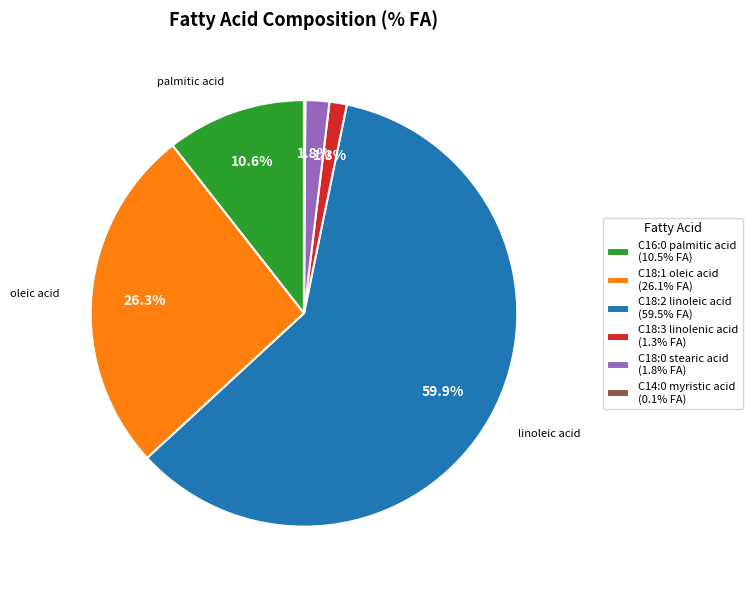

Is there any slice that represents more than half of the pie?

Yes